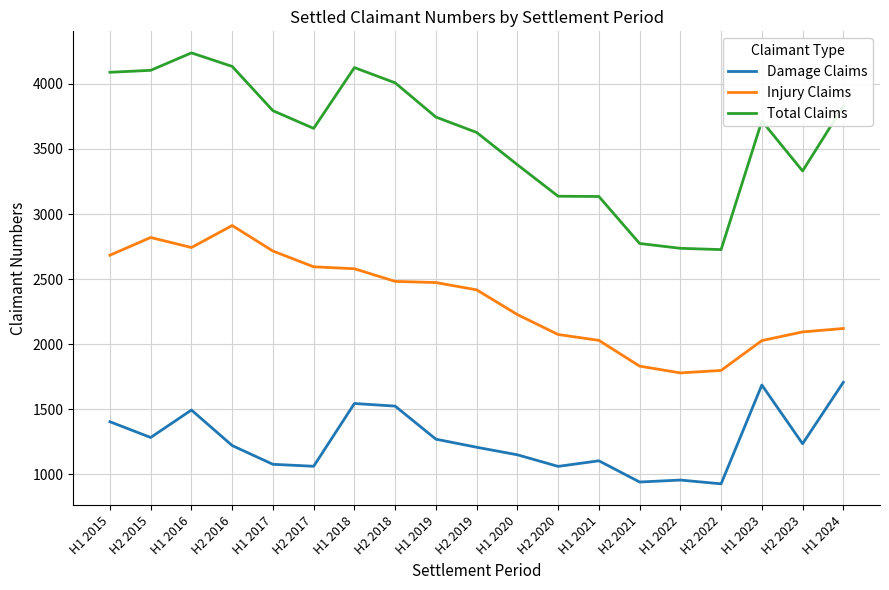

At H2 2023, list the series in order from smallest to largest.

Damage Claims, Injury Claims, Total Claims